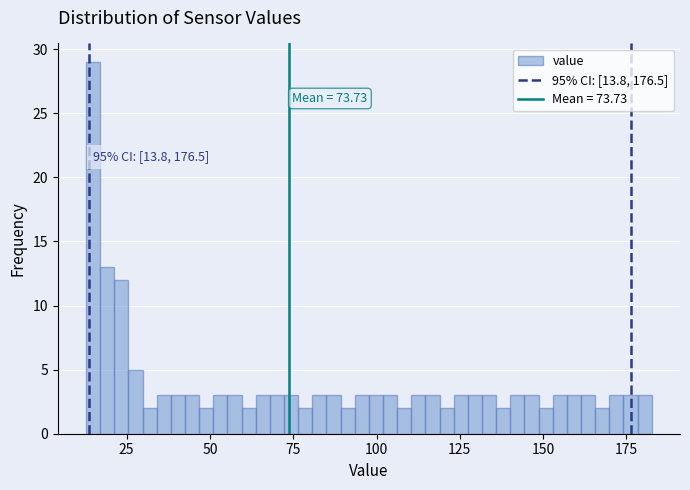

Read against the x-axis, roughly where is the centre of the tallest bar?

15